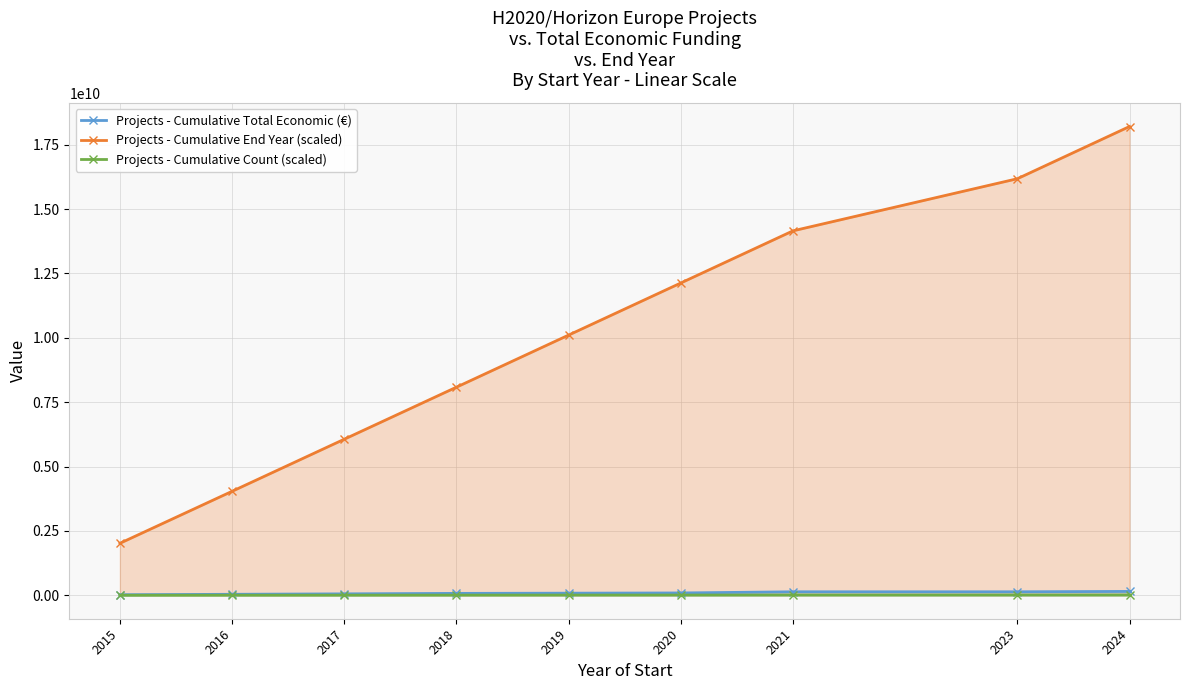

What is the sum of the Projects - Cumulative Total Economic (€) values at 2023 and 2016?

174394497.0